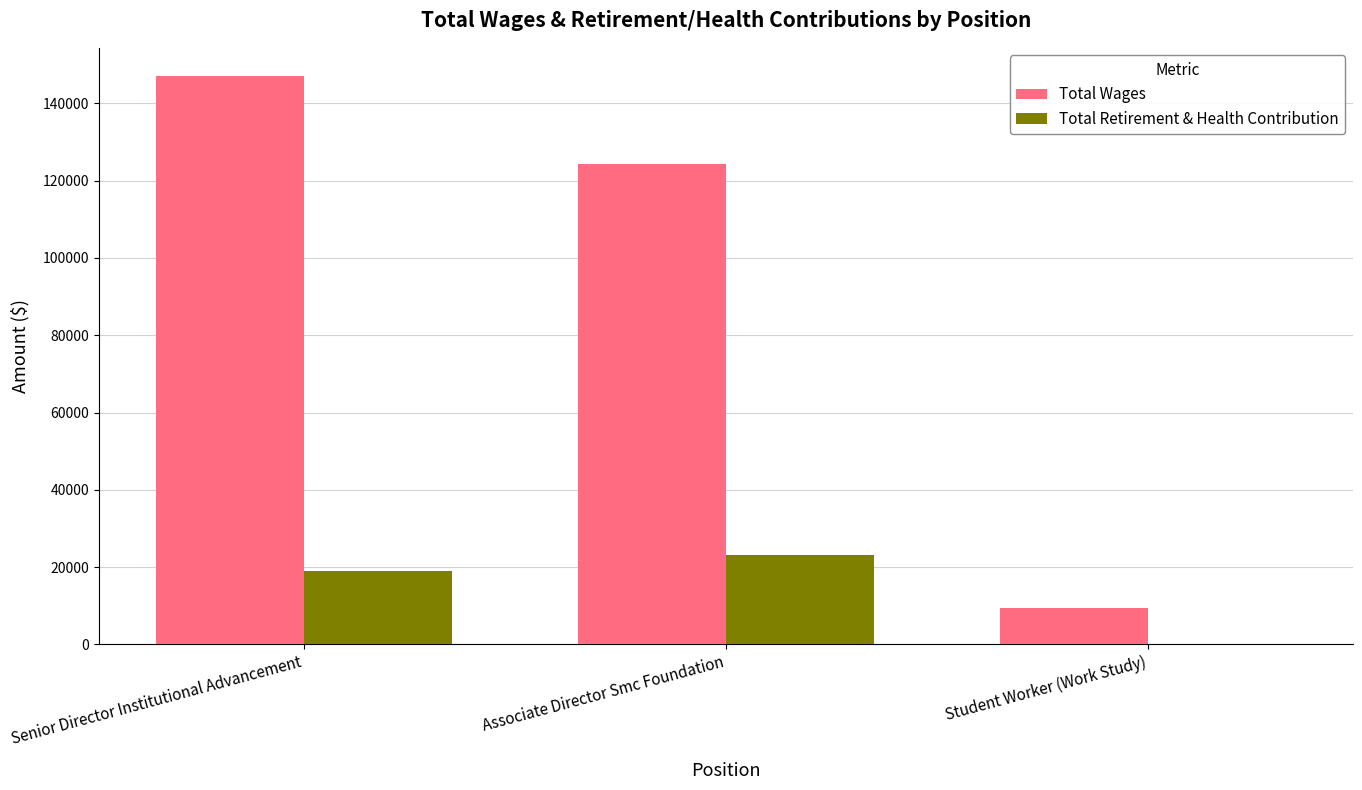

Are the bars horizontal?

No